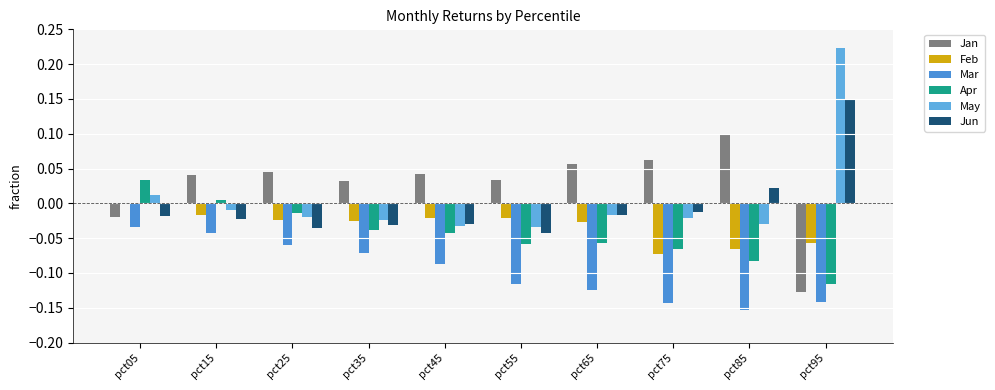

Is the value of Feb at pct65 greater than the value of Jan at pct25?

No